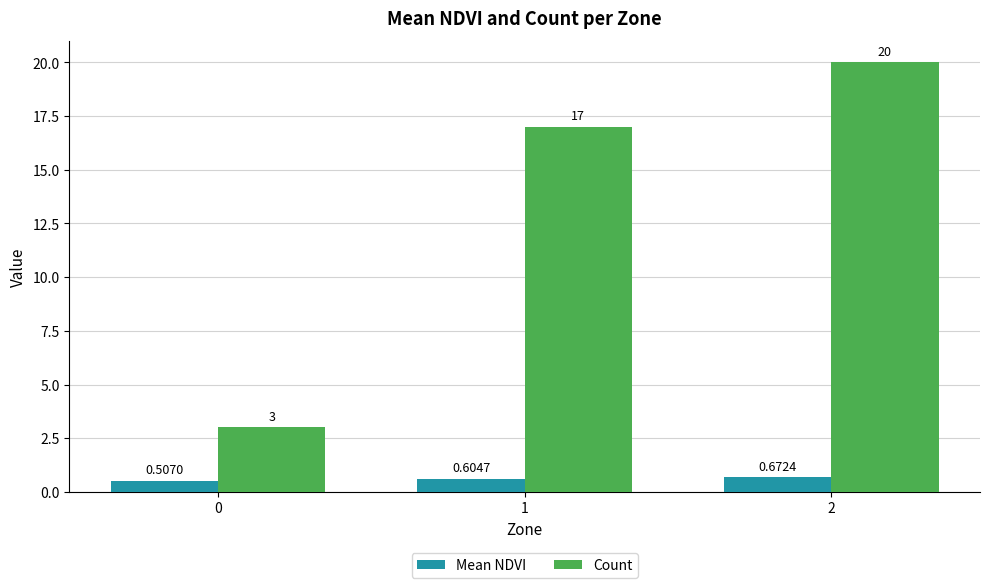

List the series in order of their peak value, highest first.

Count, Mean NDVI